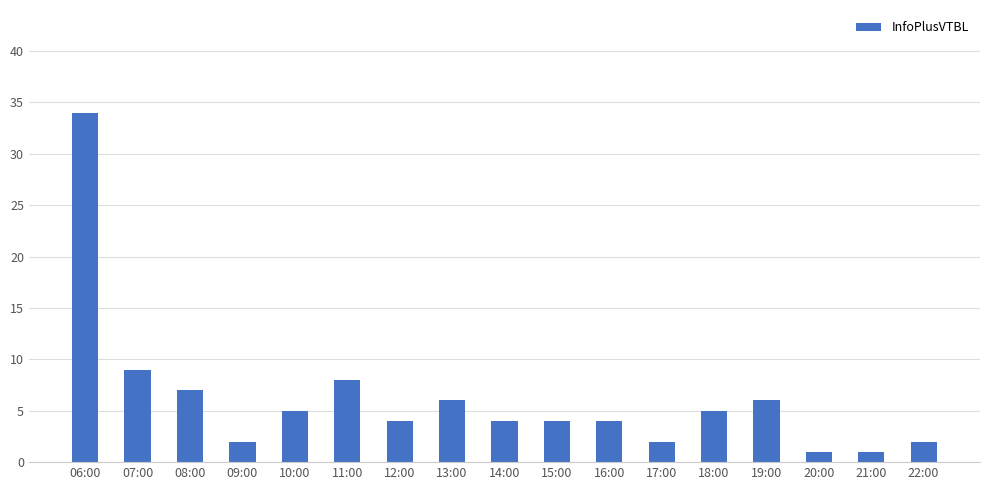

Reading left to right, list all the values displayed in this chart.

06:00=34	07:00=9	08:00=7	09:00=2	10:00=5	11:00=8	12:00=4	13:00=6	14:00=4	15:00=4	16:00=4	17:00=2	18:00=5	19:00=6	20:00=1	21:00=1	22:00=2